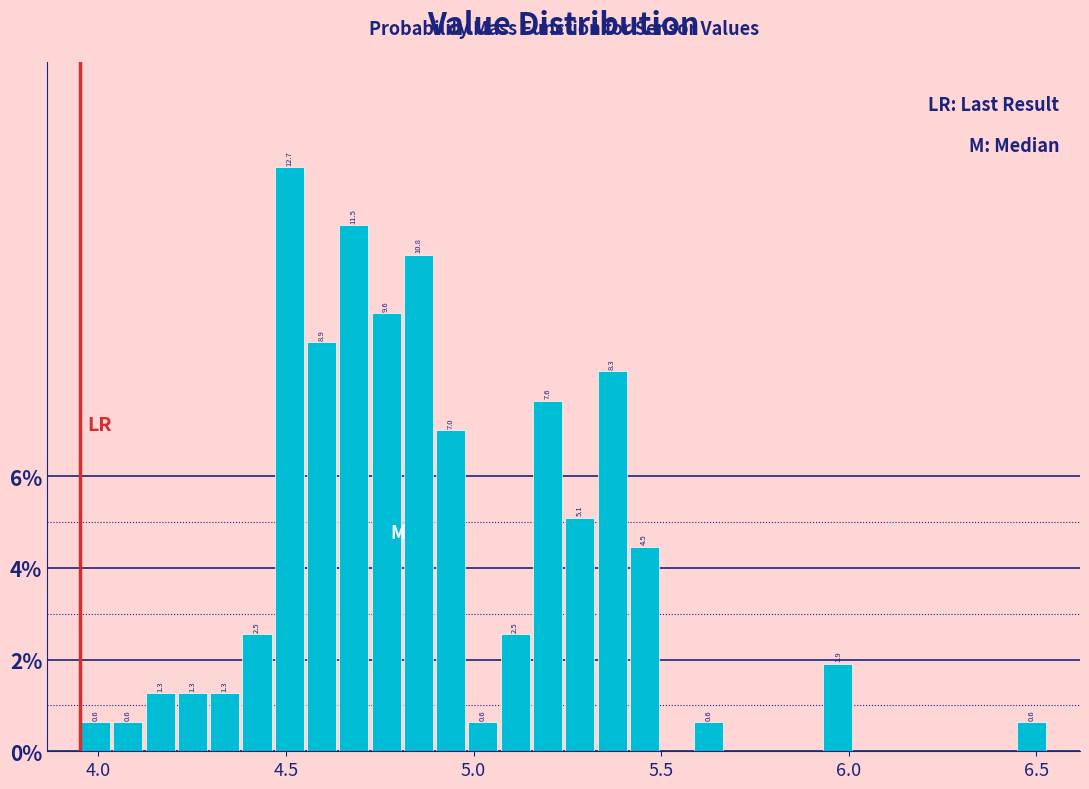

Read against the x-axis, roughly where is the centre of the tallest bar?

4.50